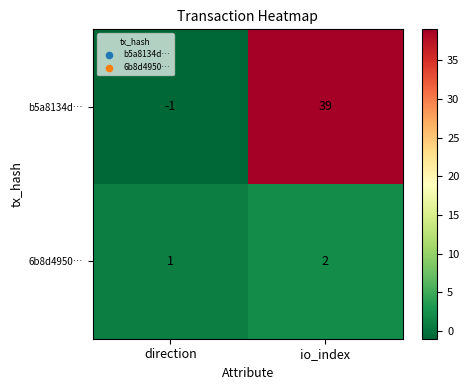

What is the sum of the 6b8d4950… values at direction and io_index?

3